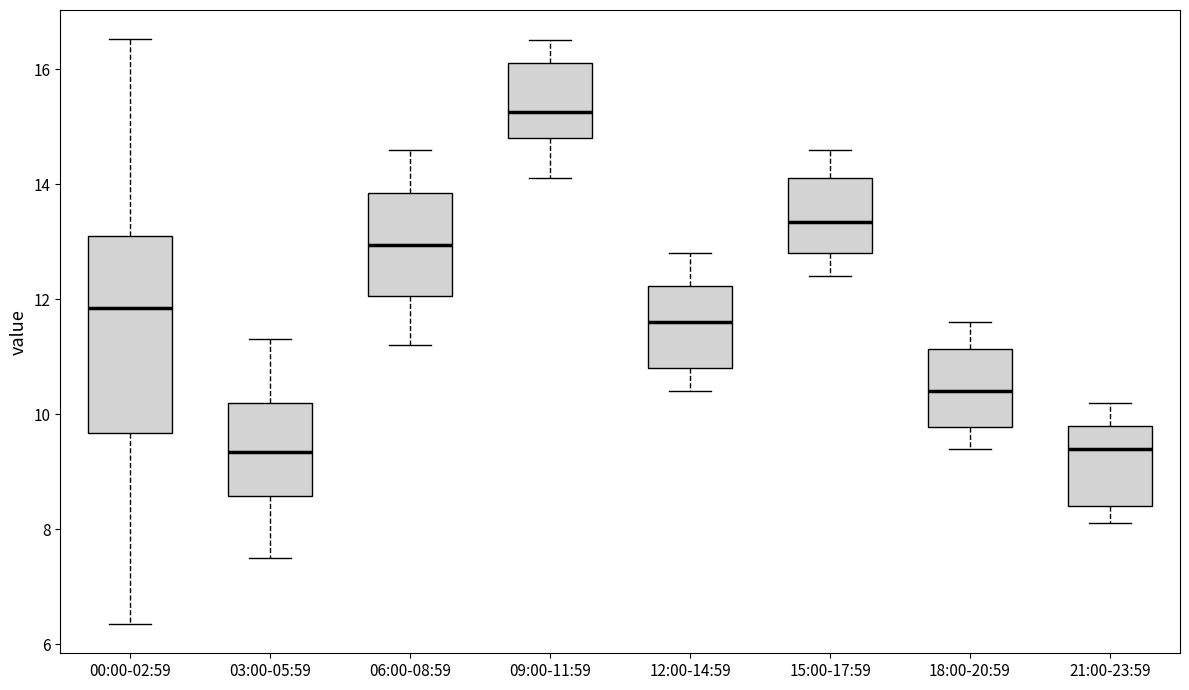

Reading left to right, transcribe this box plot: for each box, give where its median line is, the range the box spans, and where its two whiskers end, as read against the y-axis. The values are not printed on the chart, so give them approximately, as read against the axis.

00:00-02:59: median 11.8, box 9.6 to 13.2, whiskers 6.4 to 16.6
03:00-05:59: median 9.4, box 8.6 to 10.2, whiskers 7.6 to 11.4
06:00-08:59: median 13.0, box 12.0 to 13.8, whiskers 11.2 to 14.6
09:00-11:59: median 15.2, box 14.8 to 16.2, whiskers 14.2 to 16.6
12:00-14:59: median 11.6, box 10.8 to 12.2, whiskers 10.4 to 12.8
15:00-17:59: median 13.4, box 12.8 to 14.2, whiskers 12.4 to 14.6
18:00-20:59: median 10.4, box 9.8 to 11.2, whiskers 9.4 to 11.6
21:00-23:59: median 9.4, box 8.4 to 9.8, whiskers 8.2 to 10.2